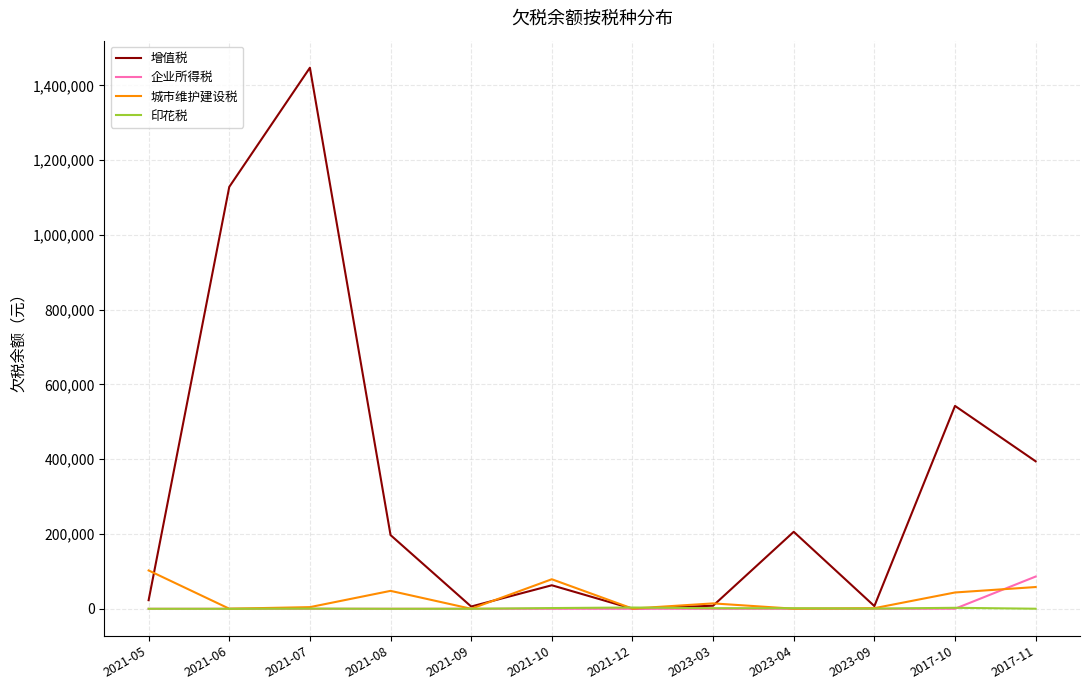

Which category has the highest value across all series?

2021-07